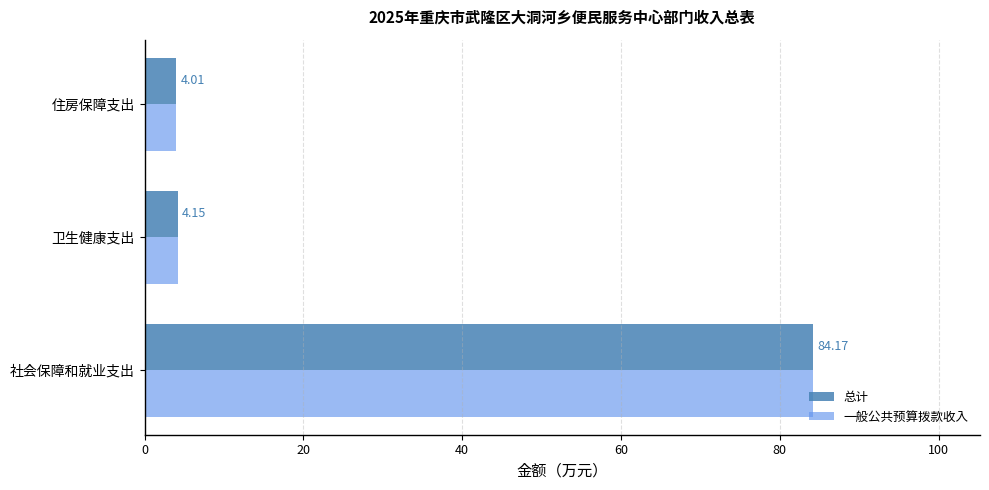

Where is 总计 nearest to the value 44?

卫生健康支出